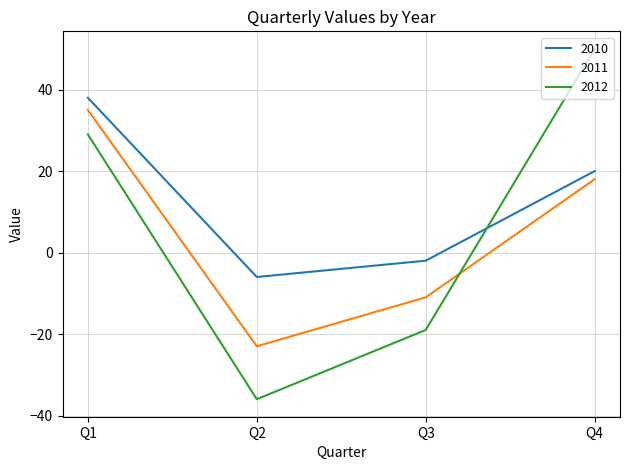

What is the difference between the maximum and second lowest values in the 2010 series?

40